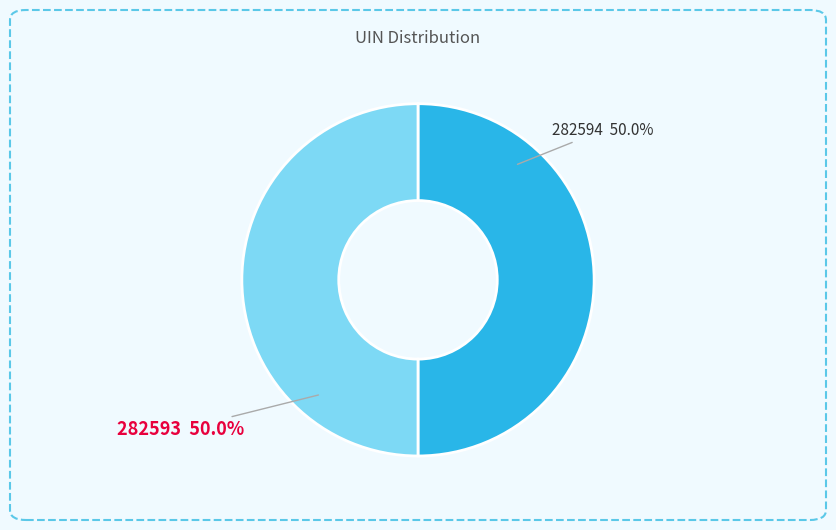

To the nearest percent, what percentage of the pie is 282593?

50%